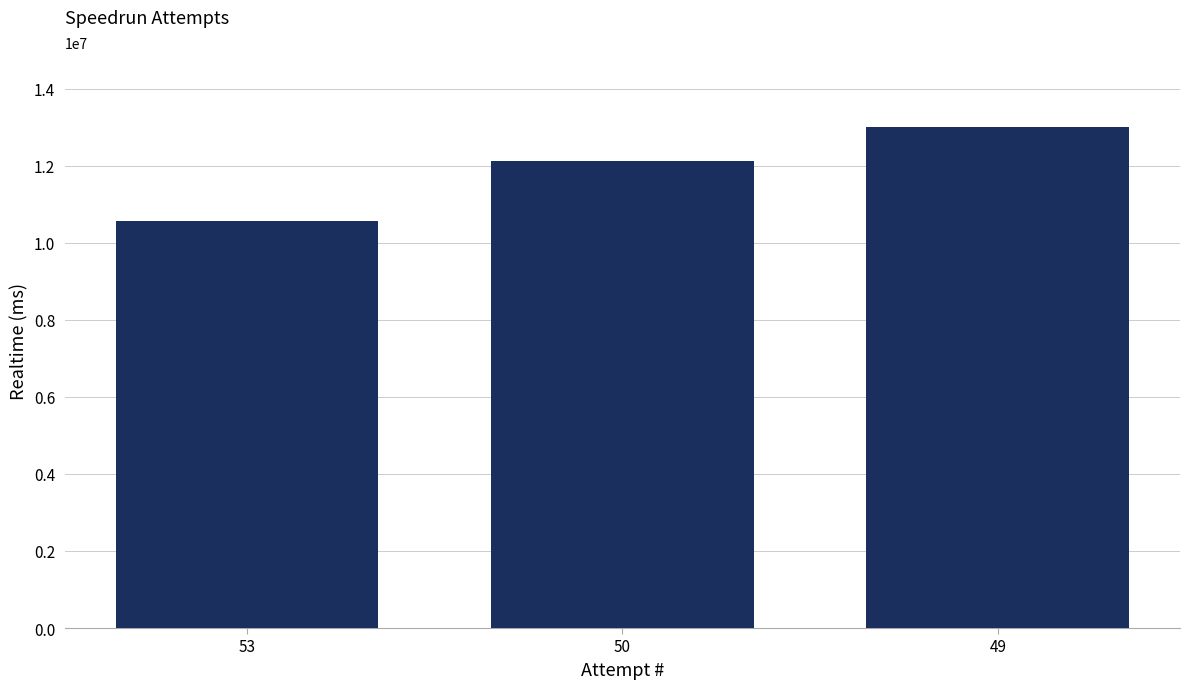

Is it true that the value at 50 is 18248227?

False